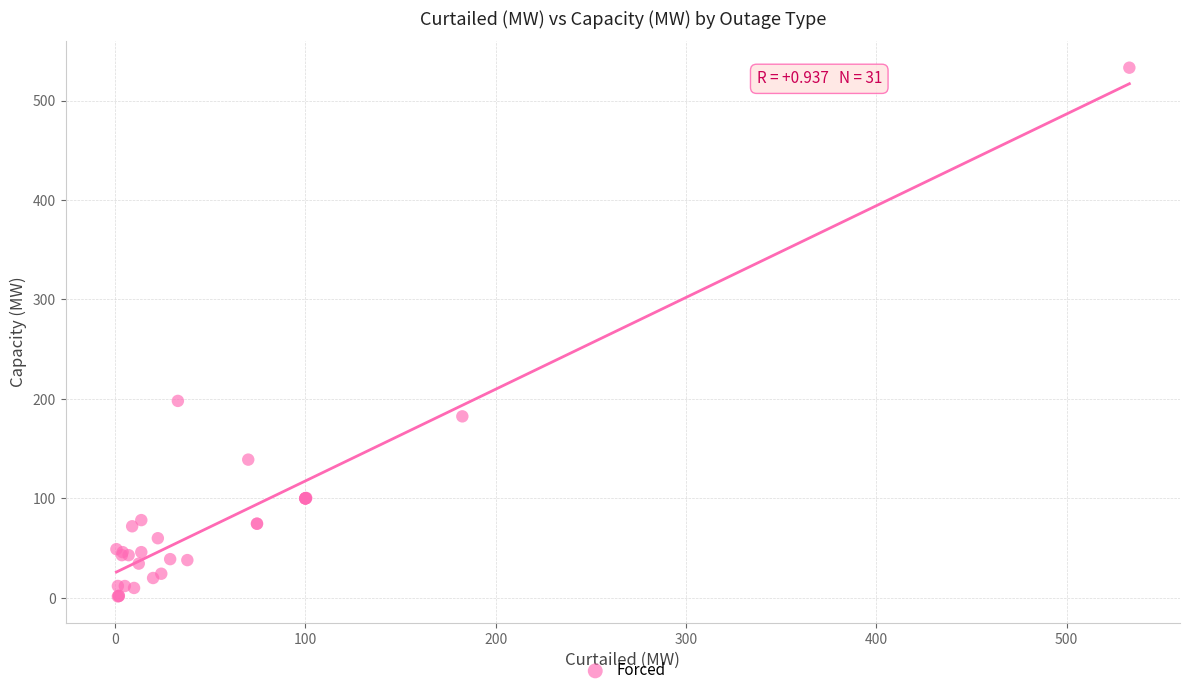

What Y value in the scatter plot is closest to 267?

198.0